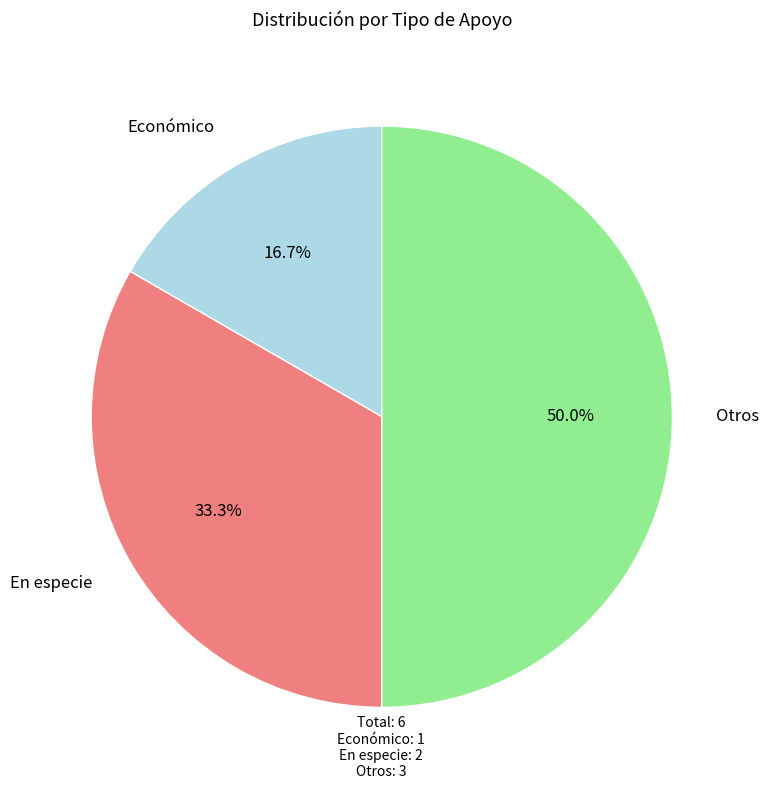

Count the number of slices in the pie.

3